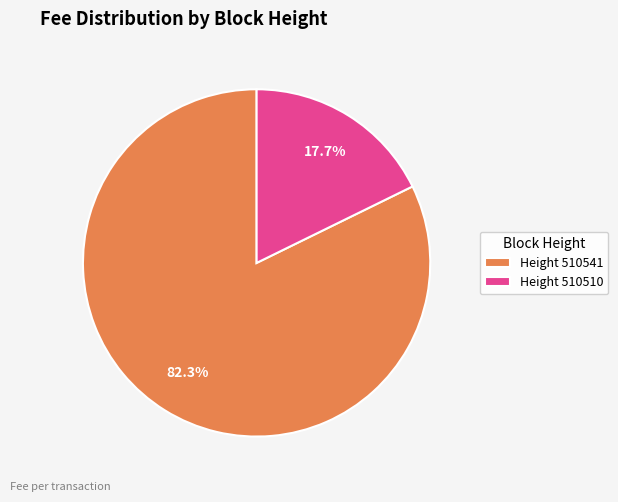

What is the total percentage of Height 510541 and Height 510510?

100.0%